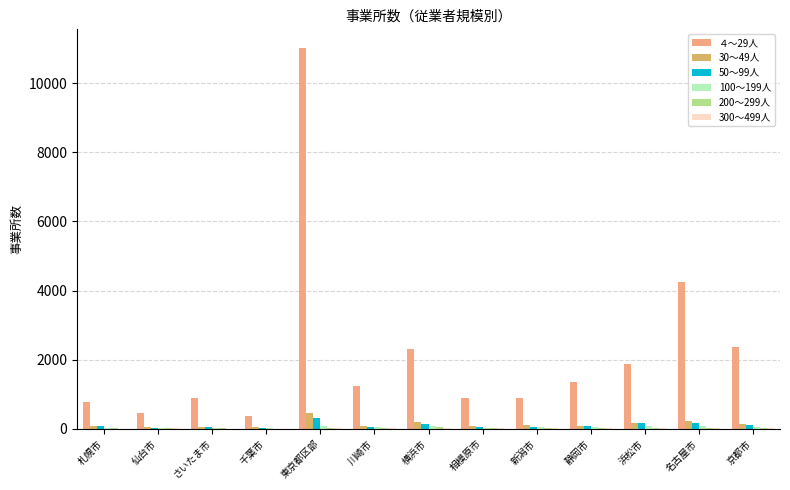

Which category has the highest value across all series?

東京都区部